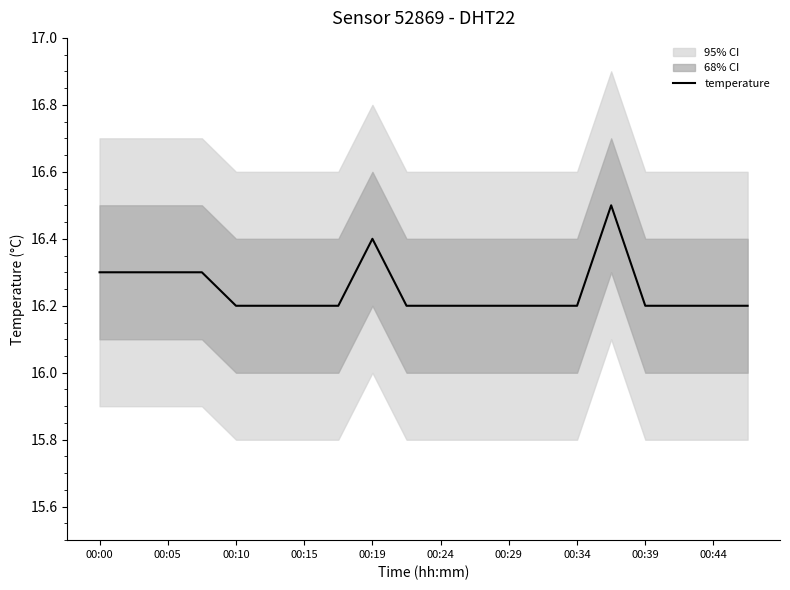

True or false: the data has more than 0 interior local peaks.

True